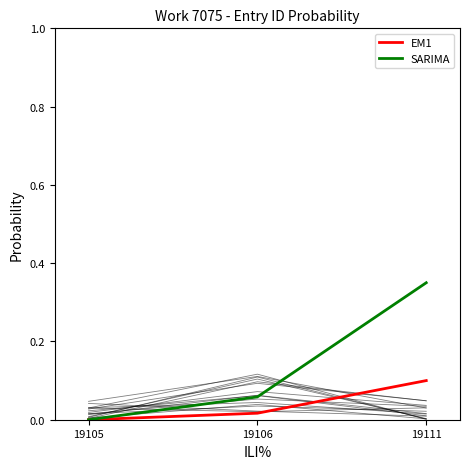

Reading left to right, extract all data points from this chart.

EM1: 19105=0.0	19106=0.0	19111=0.1
SARIMA: 19105=0.0	19106=0.1	19111=0.3